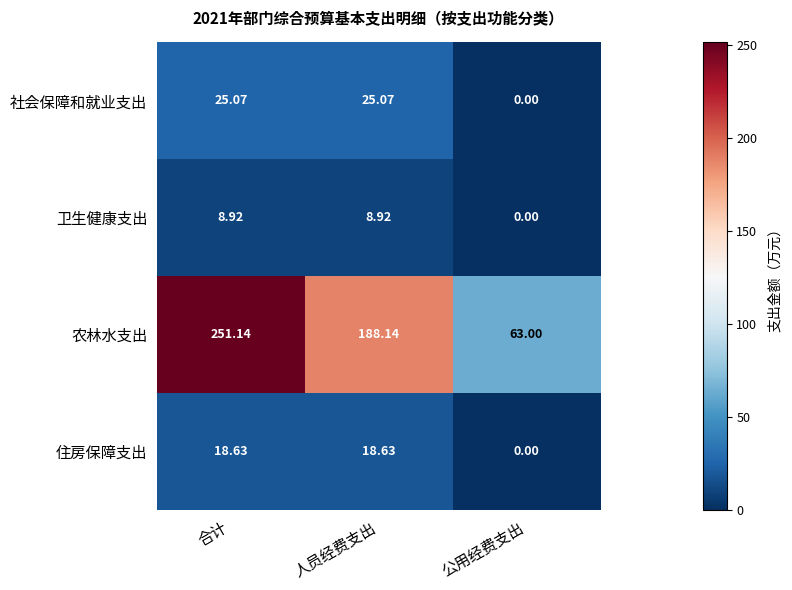

Count the number of data series in this chart.

4